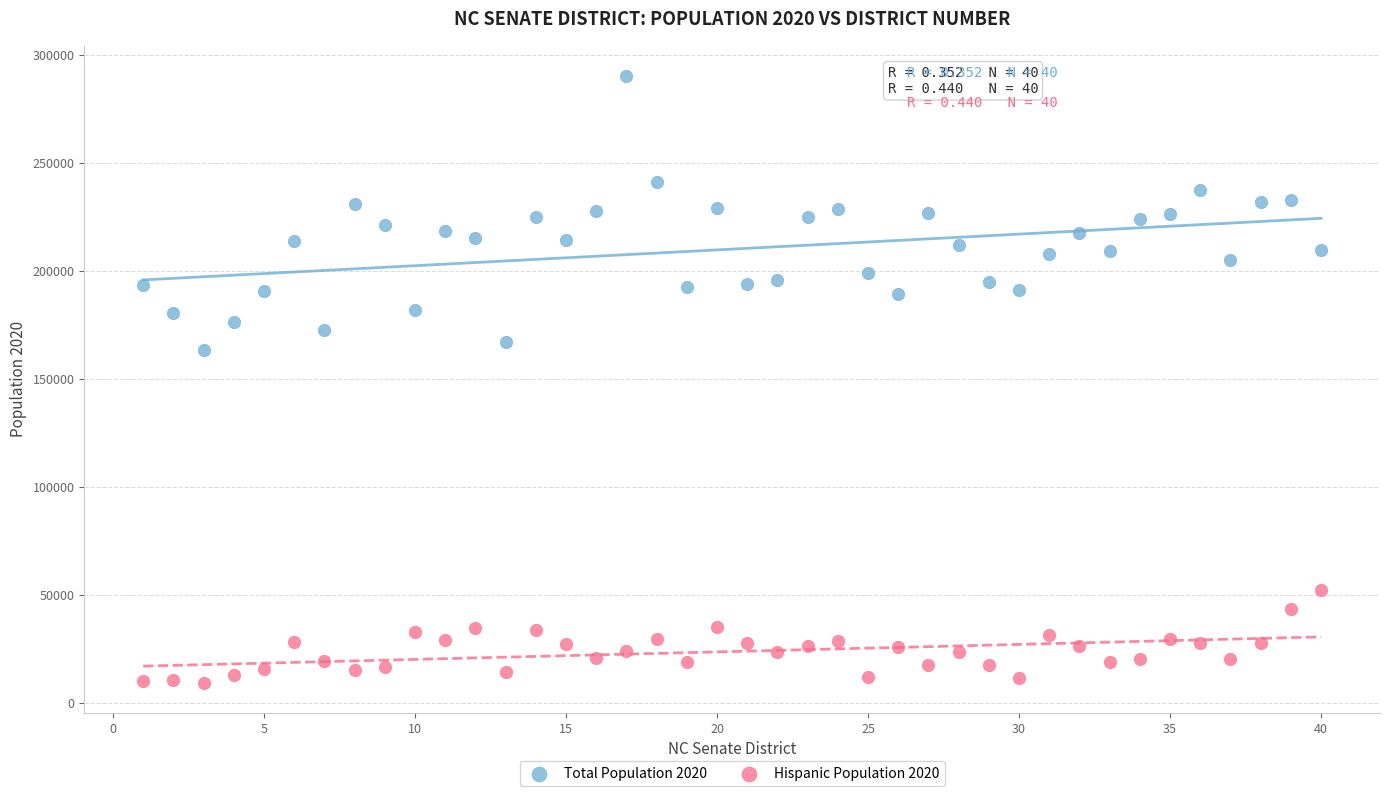

Which series has the widest spread of Y values?

Total Population 2020